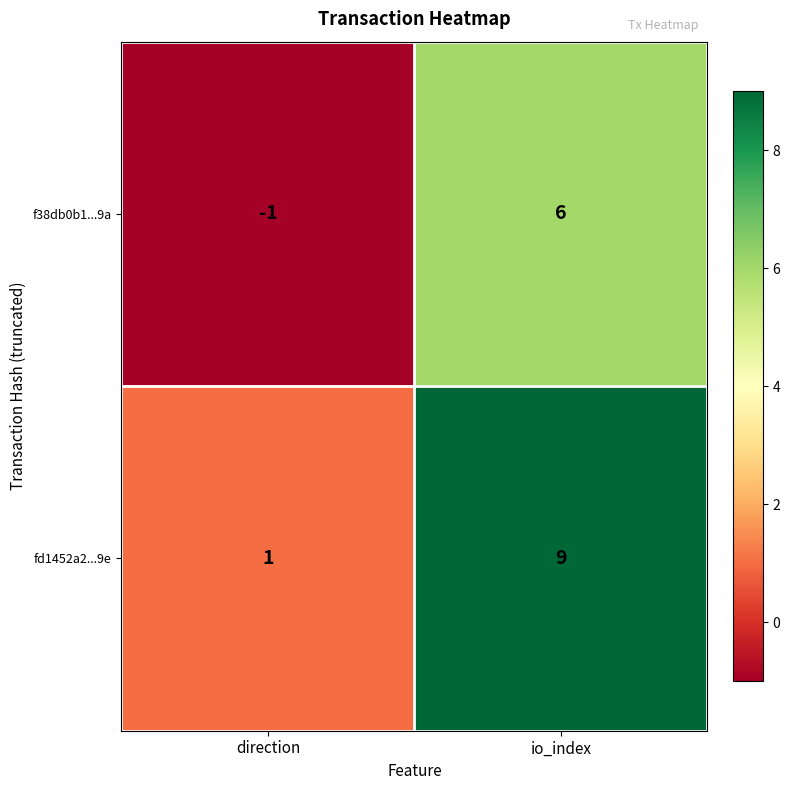

Which series has the largest range (max minus min)?

fd1452a2...9e